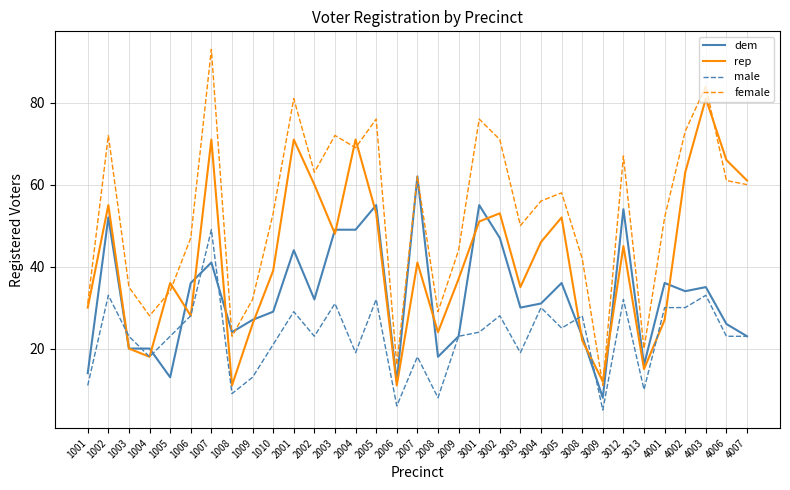

At which category does female reach its first local valley?

1004